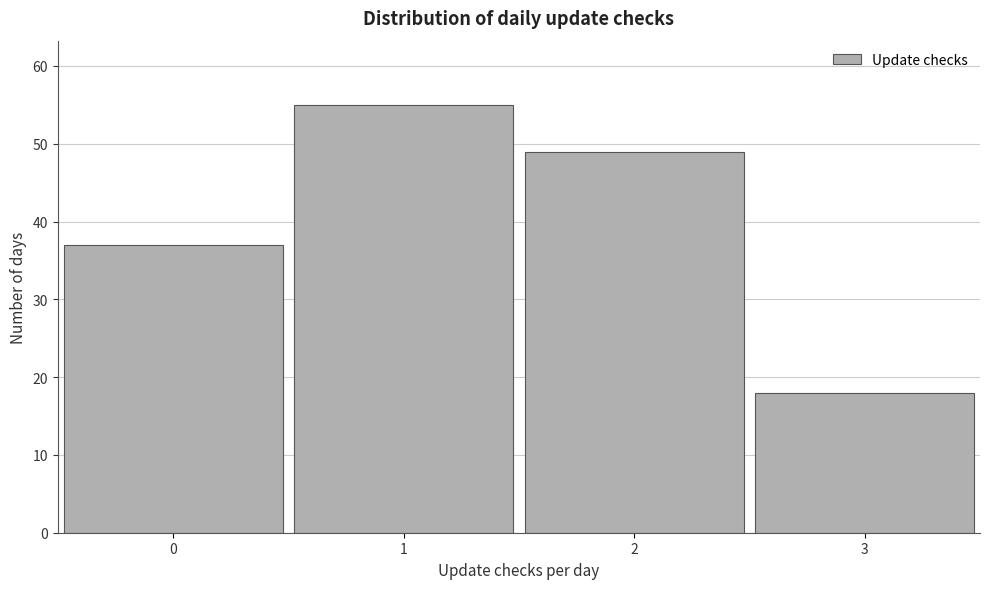

Reading left to right, list every bar in this chart as the range it spans on the x-axis followed by its height. The values are not printed on the chart, so give them approximately, as read against the axis.

-0.5 to 0.5: 37
0.5 to 1.5: 55
1.5 to 2.5: 49
2.5 to 3.5: 18